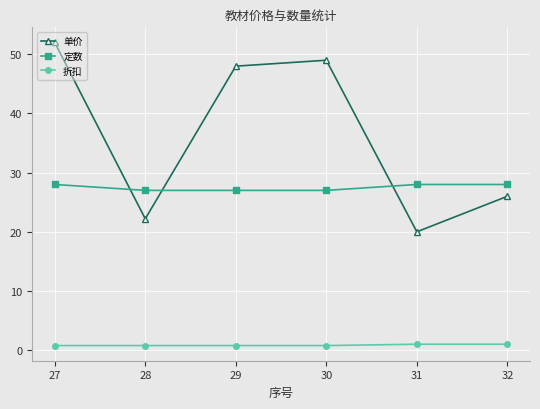

What is the difference between the second highest and minimum values in the 单价 series?

29.0